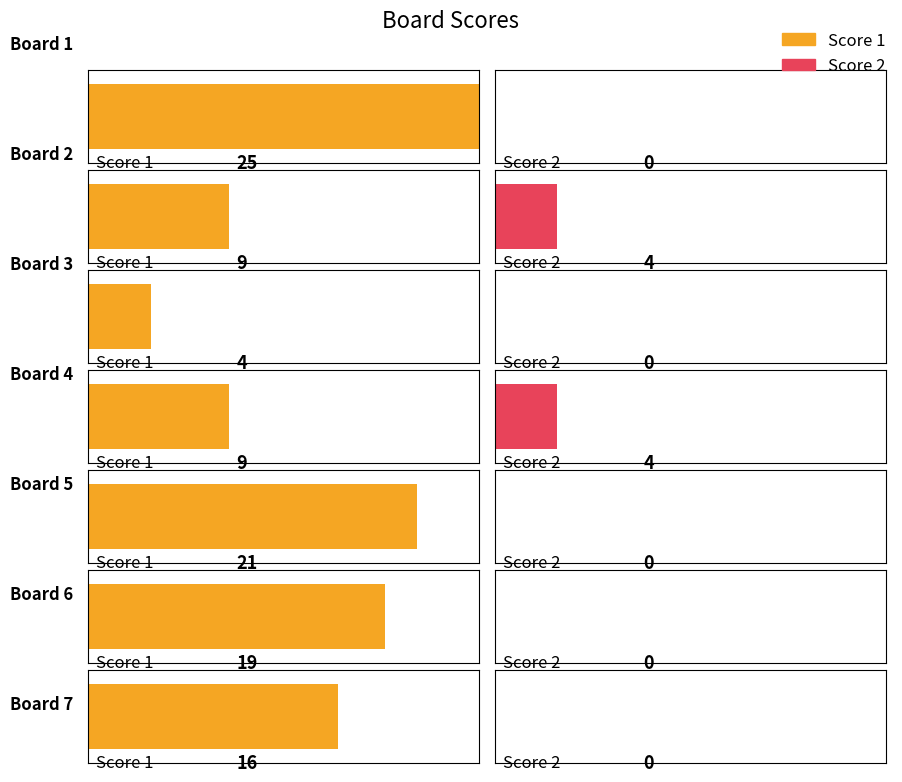

Rank the series at Board 5 from lowest to highest value.

Score 2, Score 1